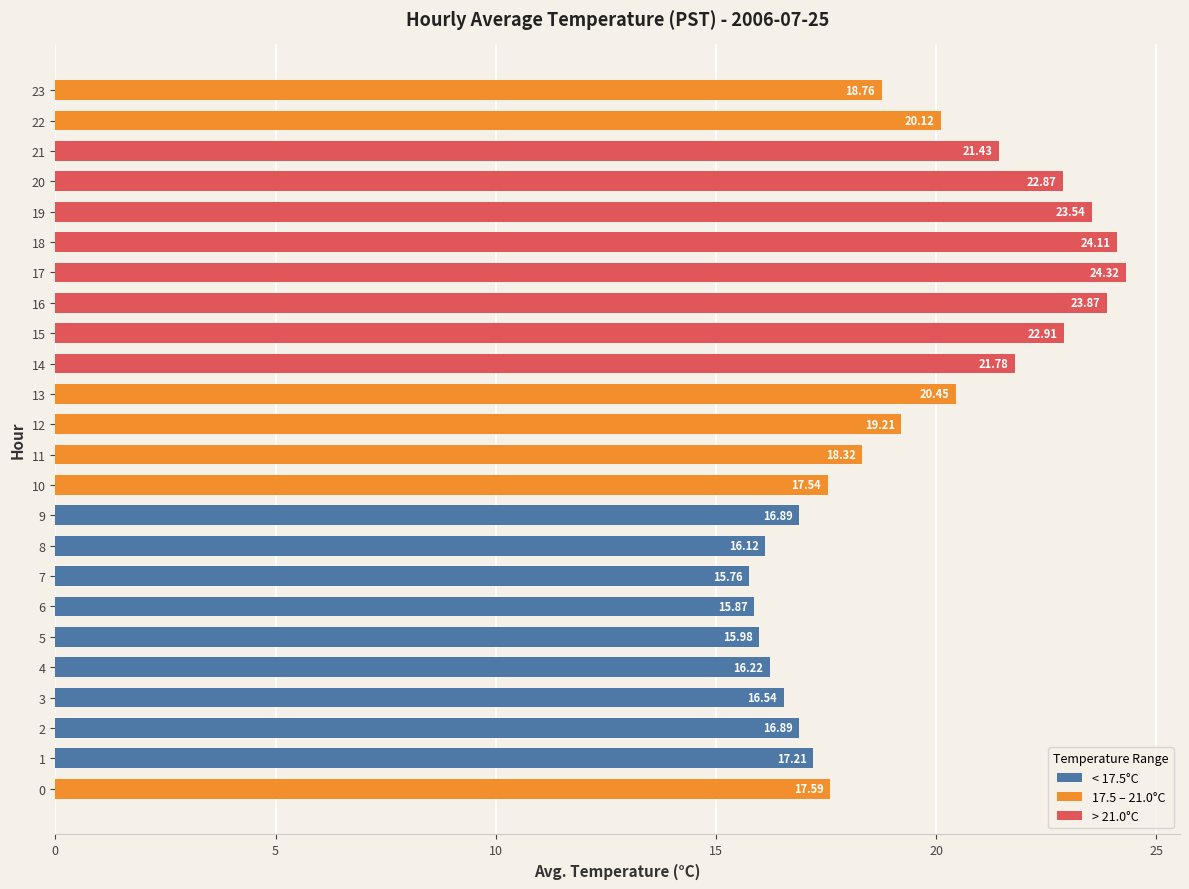

Does the chart contain any negative values?

No